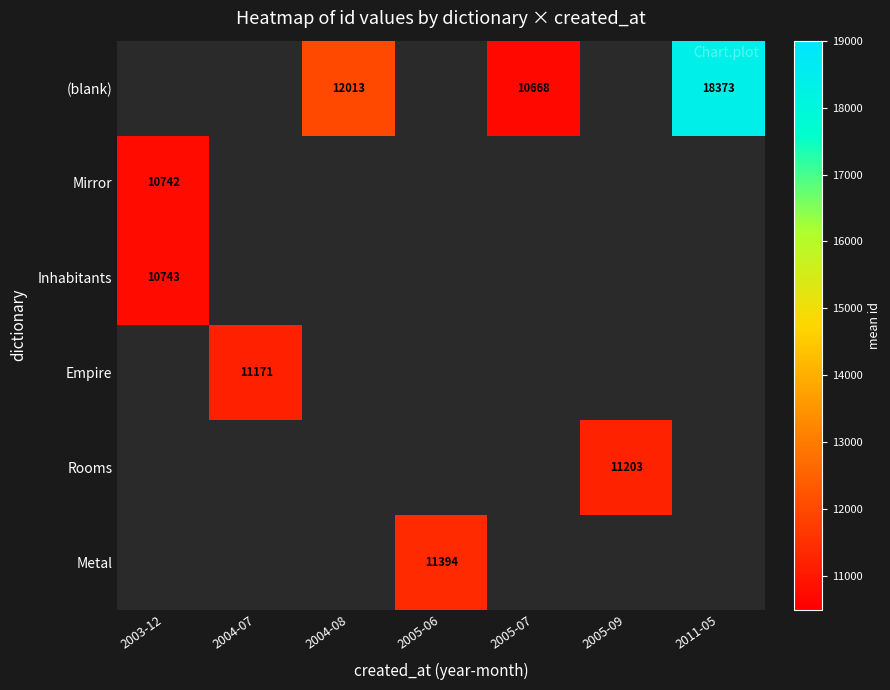

True or false: Rooms has a value of 11203.0 at 2005-09.

True